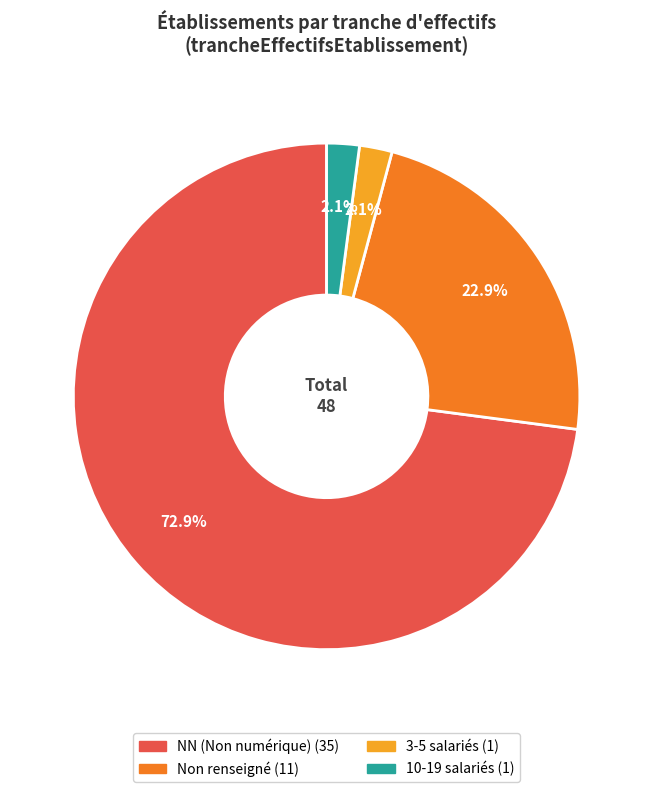

Is there a majority slice in this chart?

Yes